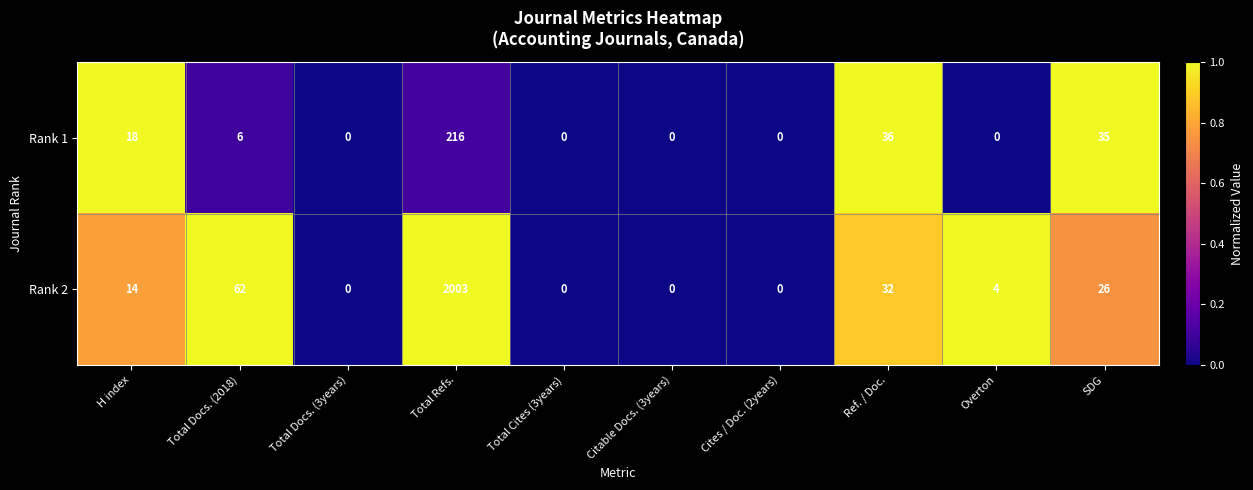

Which series has the largest total across all categories?

Rank 2